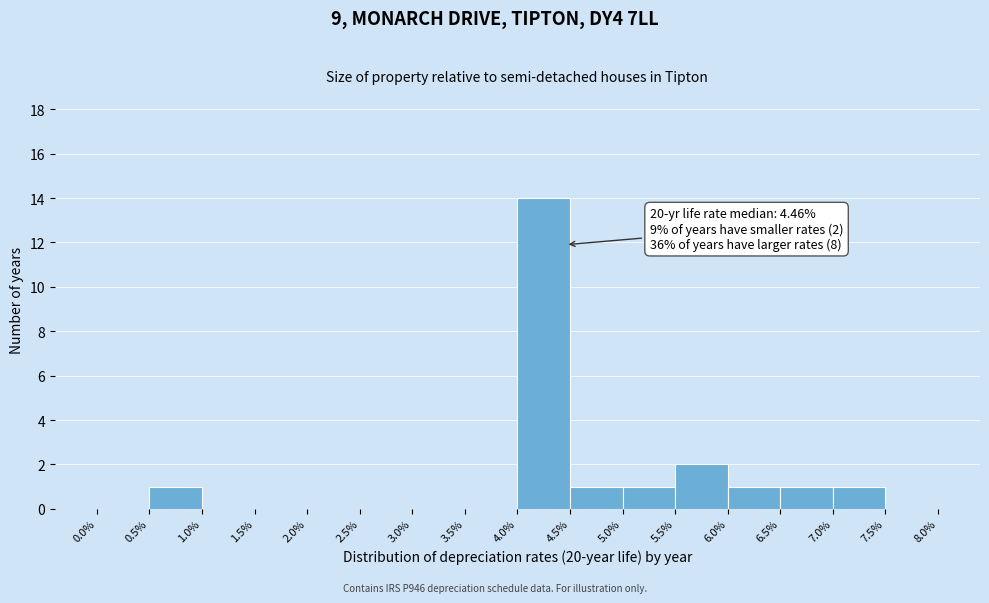

Which range on the x-axis has the tallest bar?

4.0% to 4.5%